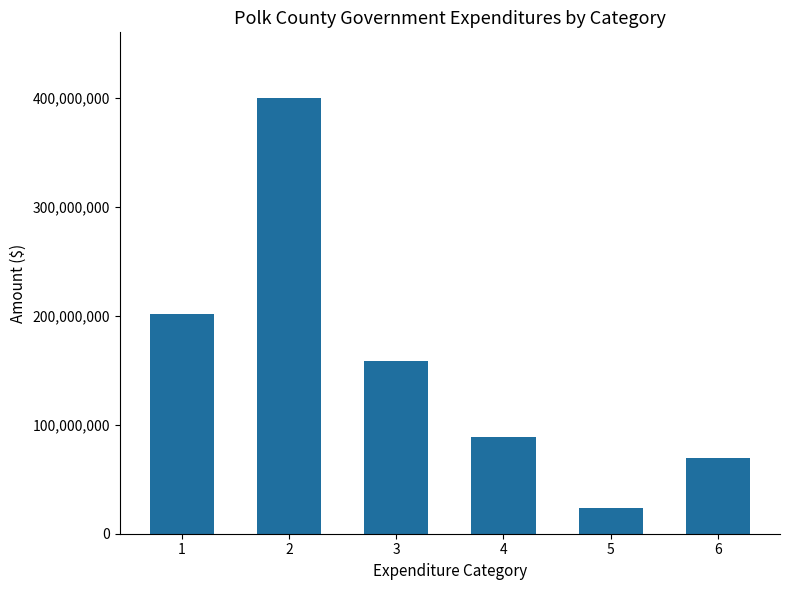

The chart shows a value of 681918666 at 2. True or false?

False